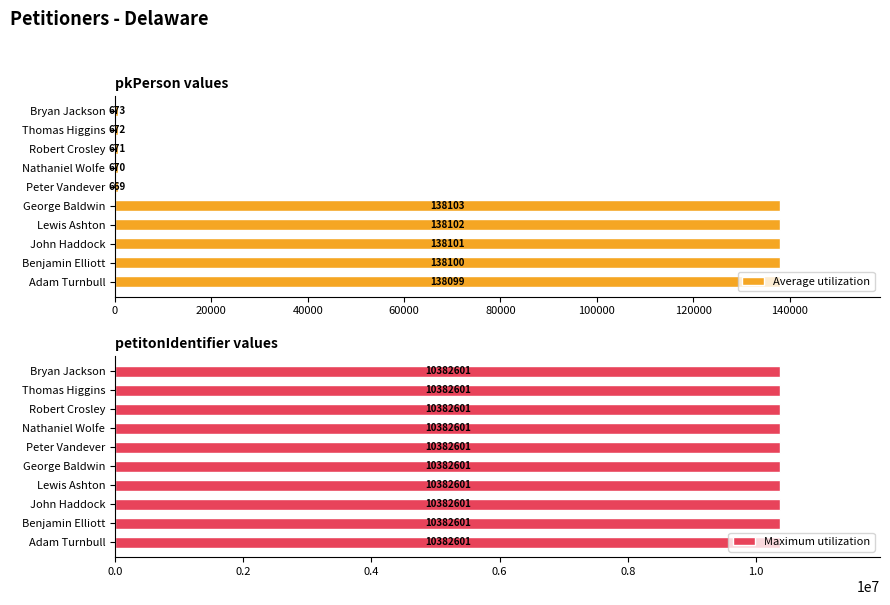

At how many categories does at least one series exceed 75827?

5